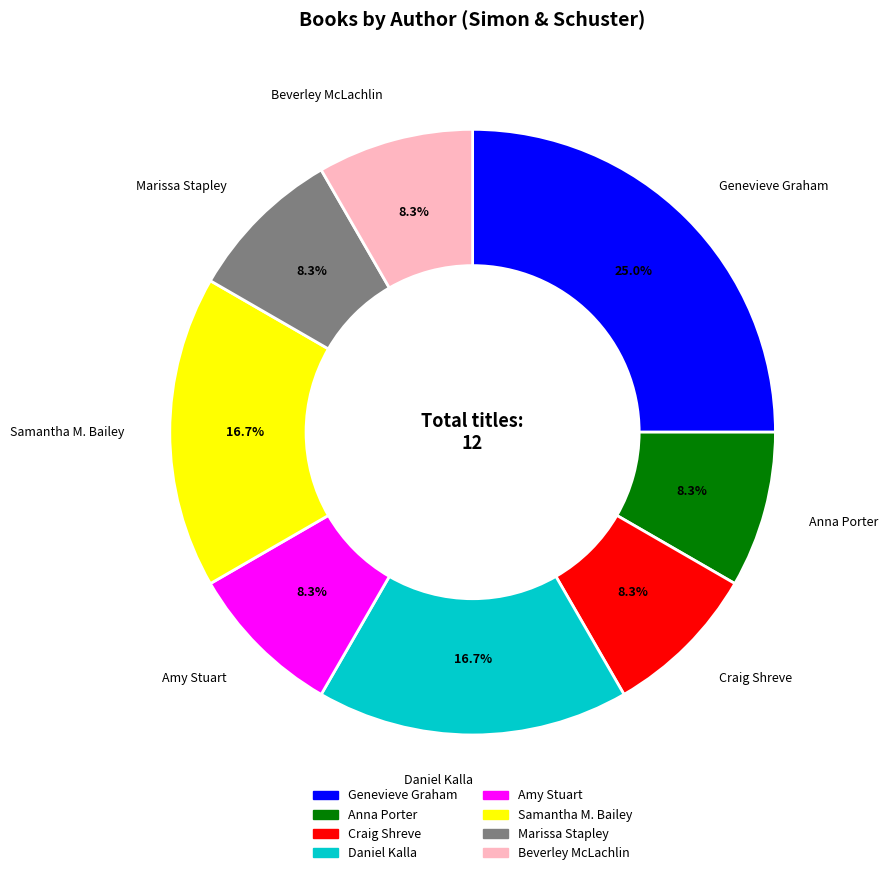

True or false: Samantha M. Bailey accounts for 9% of the total.

False